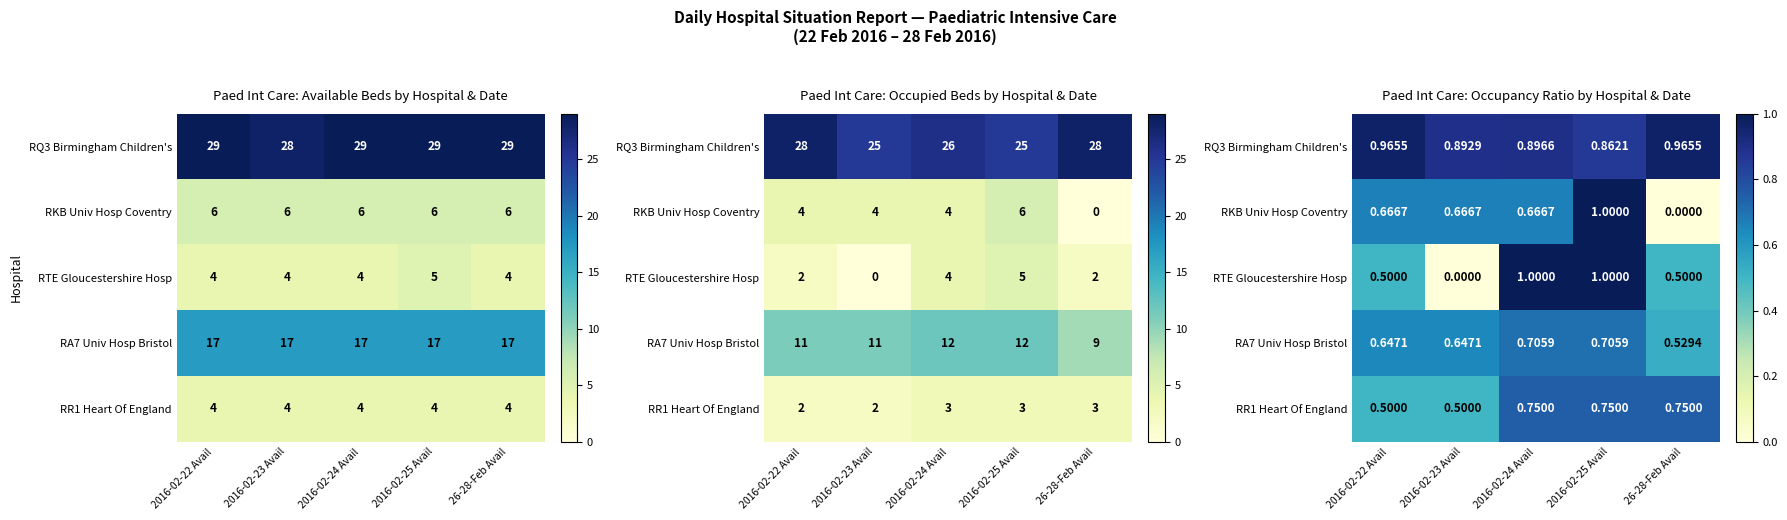

List the series in order of their peak value, lowest first.

RA7 Univ Hosp Bristol, RR1 Heart Of England, RQ3 Birmingham Children's, RKB Univ Hosp Coventry, RTE Gloucestershire Hosp